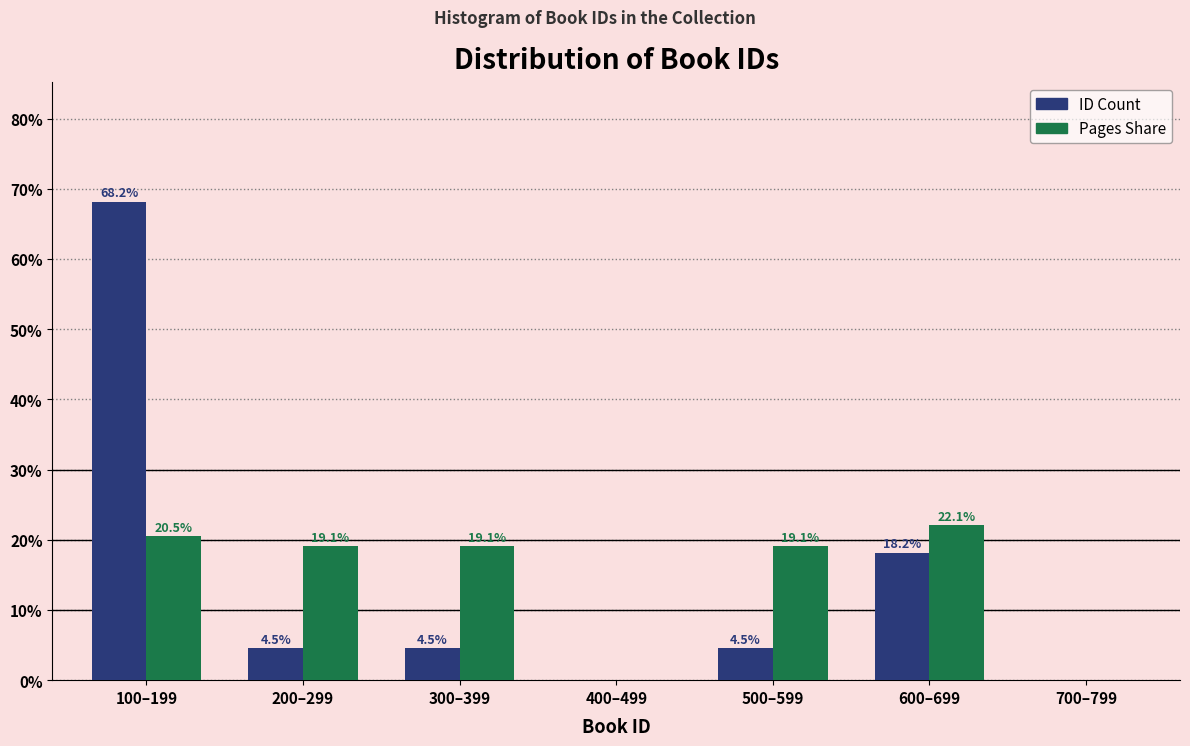

Reading right to left, list all the values displayed in this chart.

ID Count: 700–799=0.0	600–699=18.2	500–599=4.5	400–499=0.0	300–399=4.5	200–299=4.5	100–199=68.2
Pages Share: 700–799=0.0	600–699=22.1	500–599=19.1	400–499=0.0	300–399=19.1	200–299=19.1	100–199=20.5